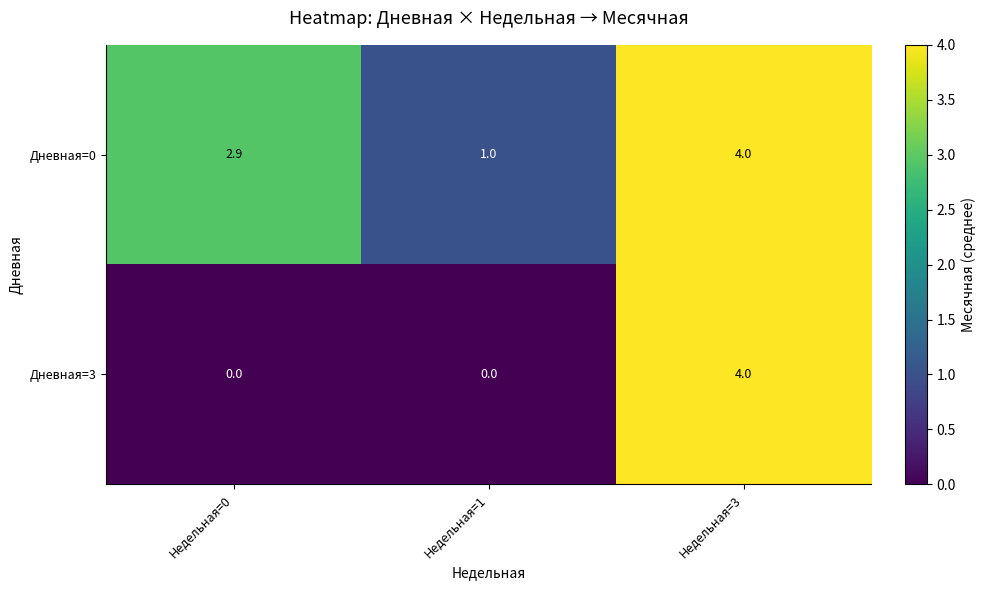

Which series changed the most between Недельная=0 and Недельная=3?

Дневная=3